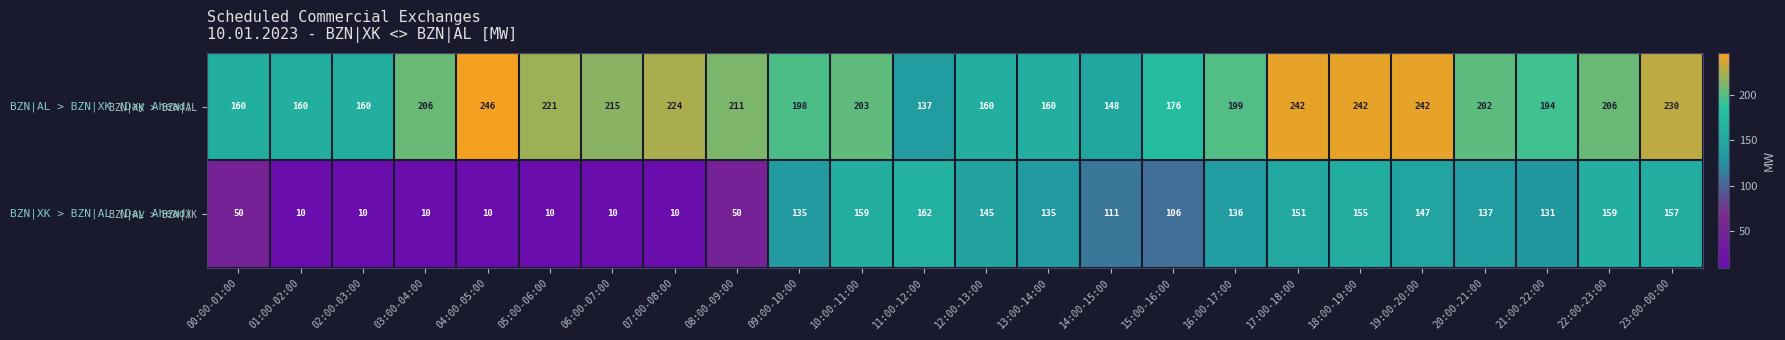

Where does the BZN|XK > BZN|AL series first go above 203?

03:00-04:00